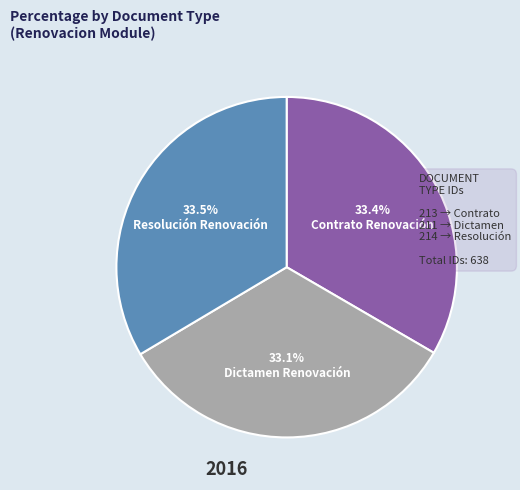

How much of the chart is everything except Dictamen Renovación?

66.9%